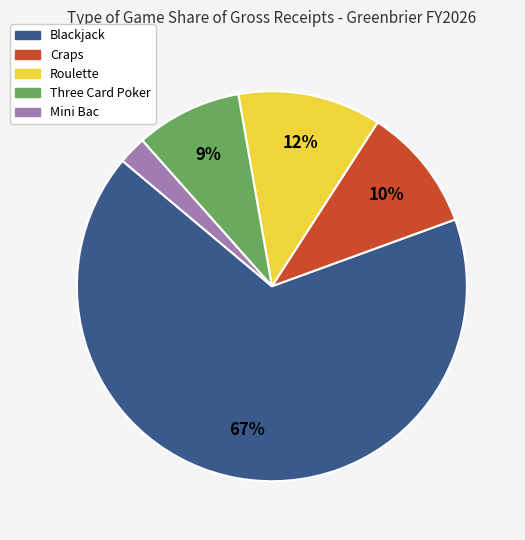

Is the sum of Blackjack and Mini Bac greater than half?

Yes